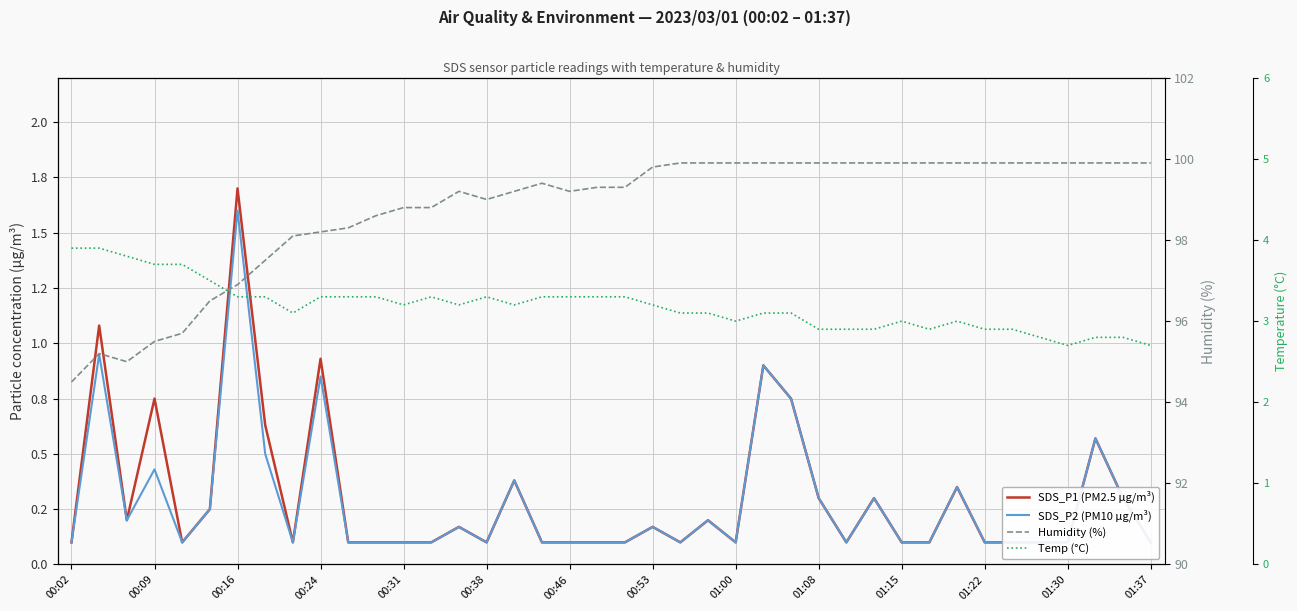

Between 00:16 and 28, which series saw the biggest shift?

Humidity (%)